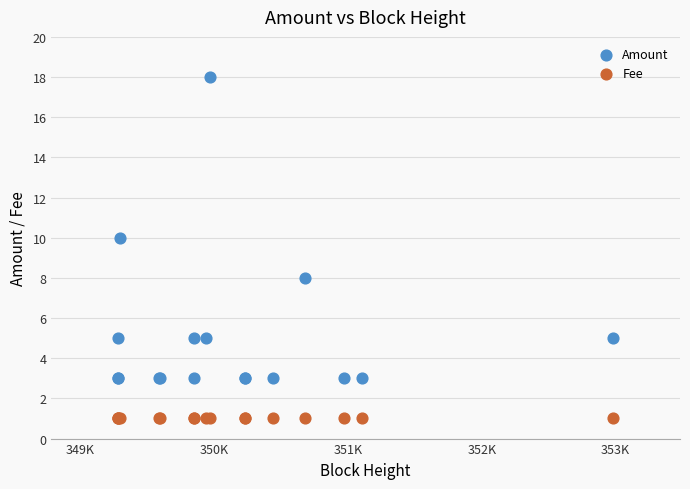

Which series contains the highest Y value?

Amount